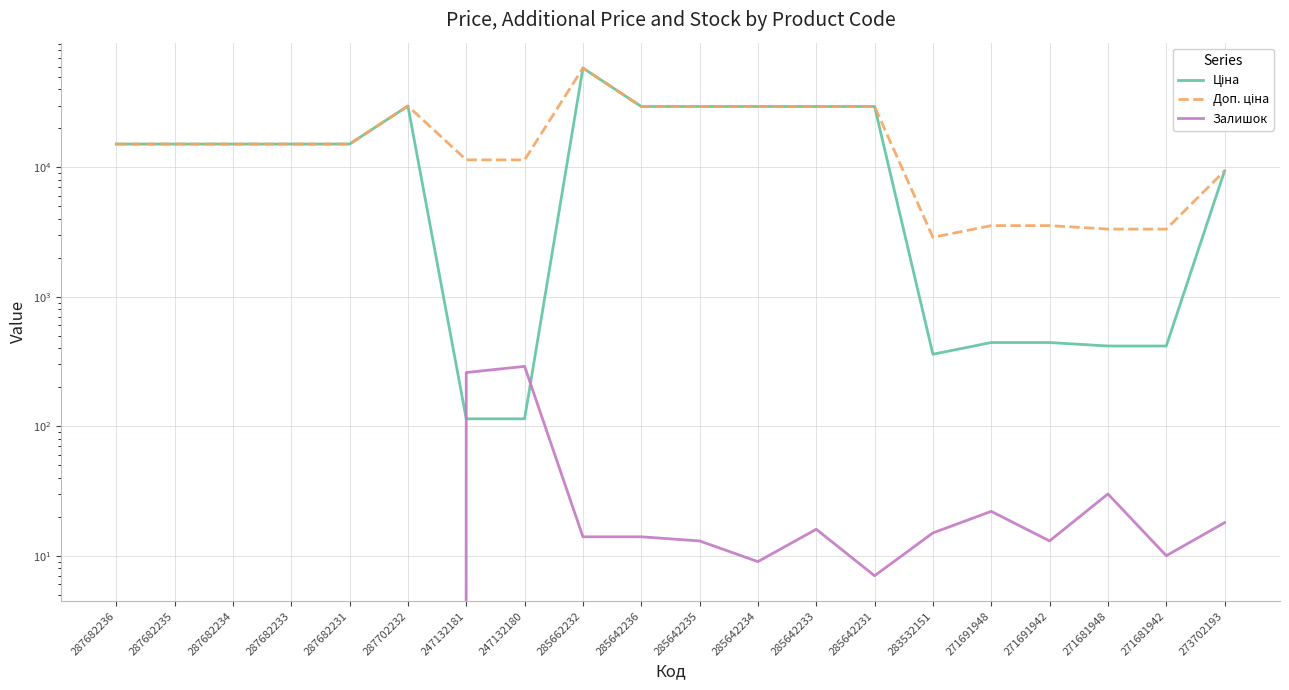

Reading left to right, transcribe all the data shown in this chart.

Ціна: 15120.0	15120.0	15120.0	15120.0	15120.0	29747.2	114.1	114.1	58426.5	29491.5	29491.5	29491.5	29491.5	29491.5	359.9	443.1	443.1	416.6	416.6	9384.0
Доп. ціна: 15120.0	15120.0	15120.0	15120.0	15120.0	29747.2	11410.0	11410.0	58426.5	29491.5	29491.5	29491.5	29491.5	29491.5	2878.8	3545.0	3545.0	3332.5	3332.5	9384.0
Залишок: 0.0	0.0	0.0	0.0	0.0	0.0	260.0	290.0	14.0	14.0	13.0	9.0	16.0	7.0	15.0	22.0	13.0	30.0	10.0	18.0